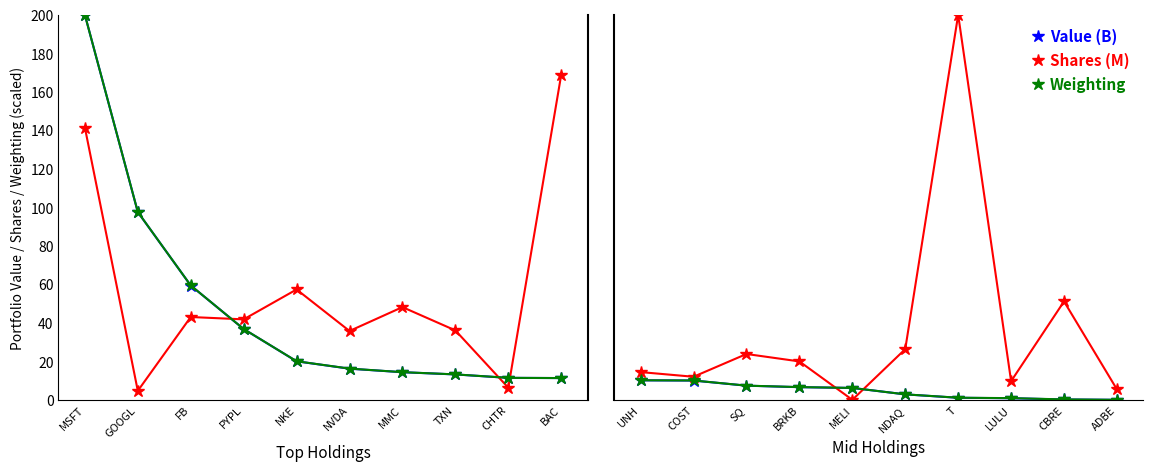

How many intersections are there between Value (B) and Shares (M)?

2